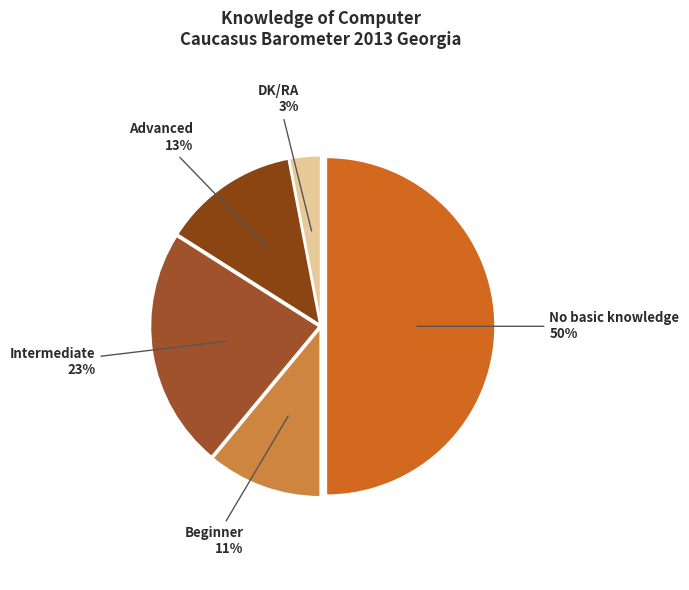

Is the sum of DK/RA and Beginner greater than half?

No